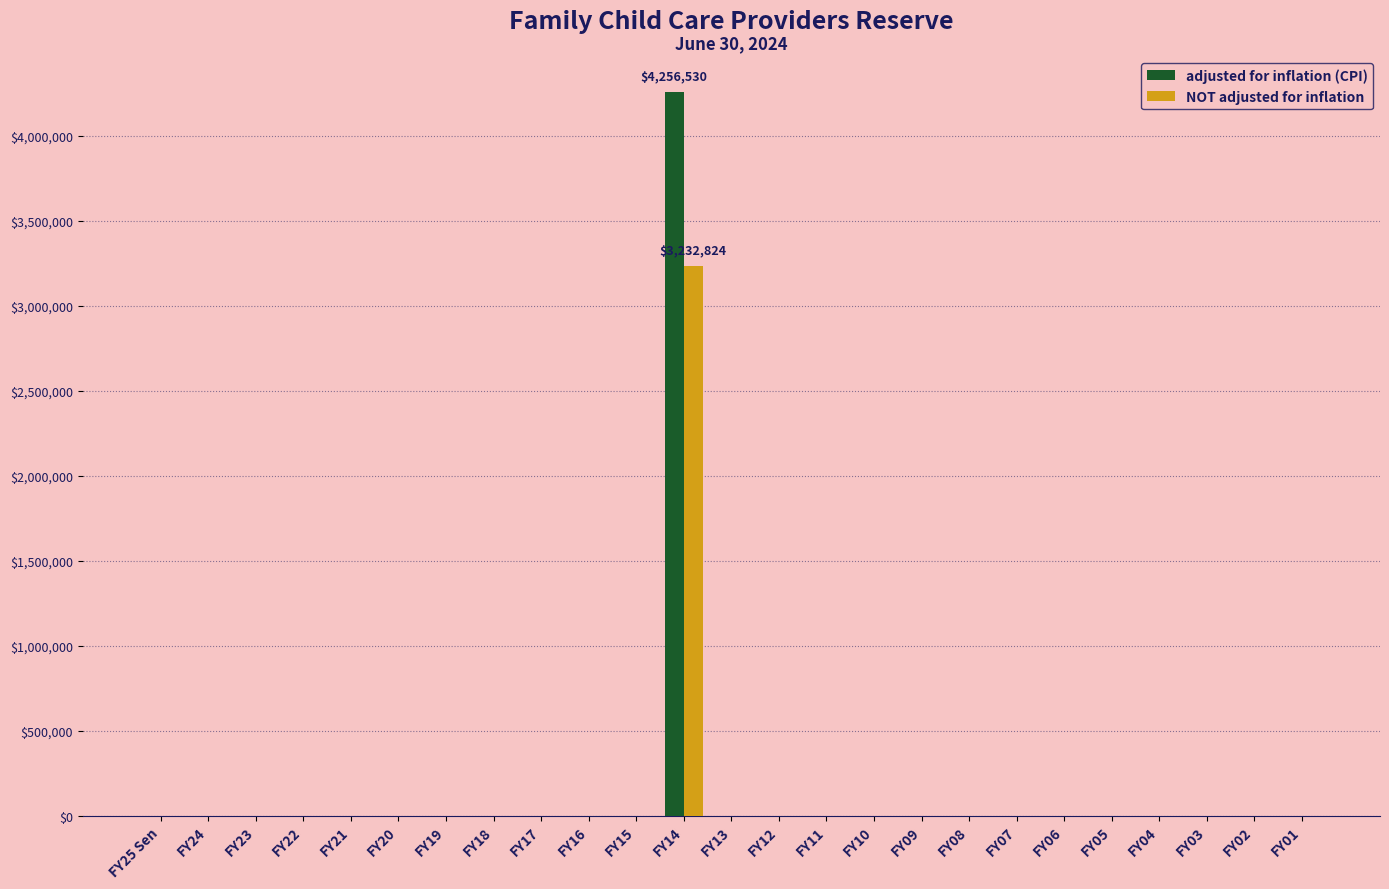

At which category is the sum across all series the highest?

FY14